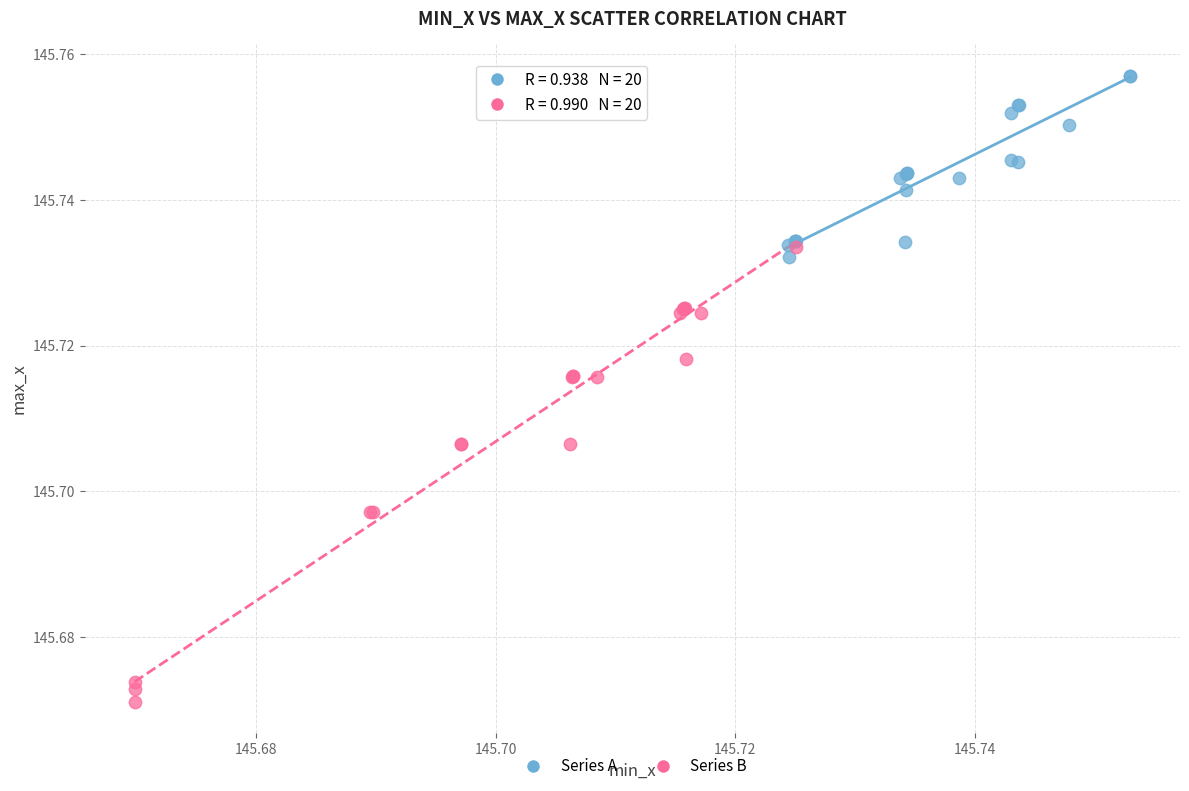

Which series contains the highest Y value?

Series A